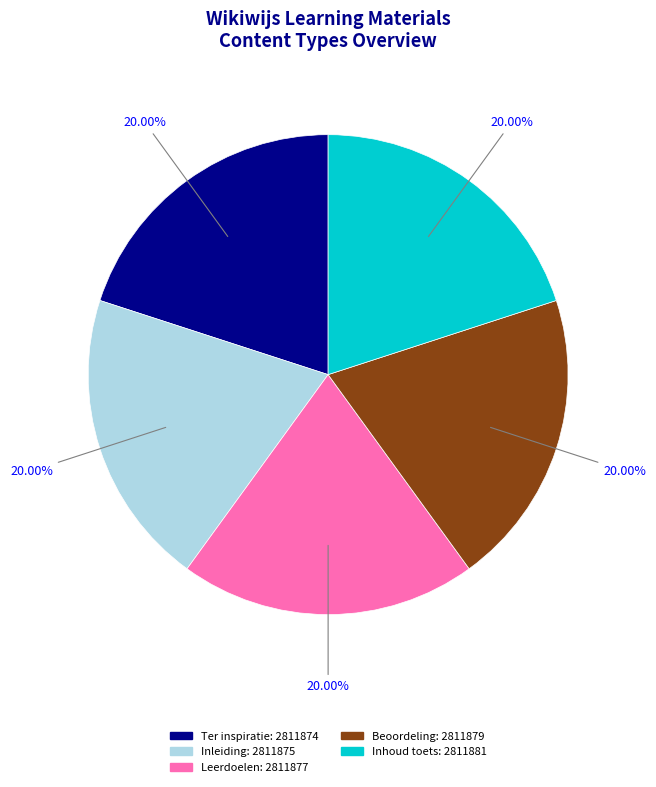

Combined, do Inhoud toets and Inleiding account for over 50%?

No